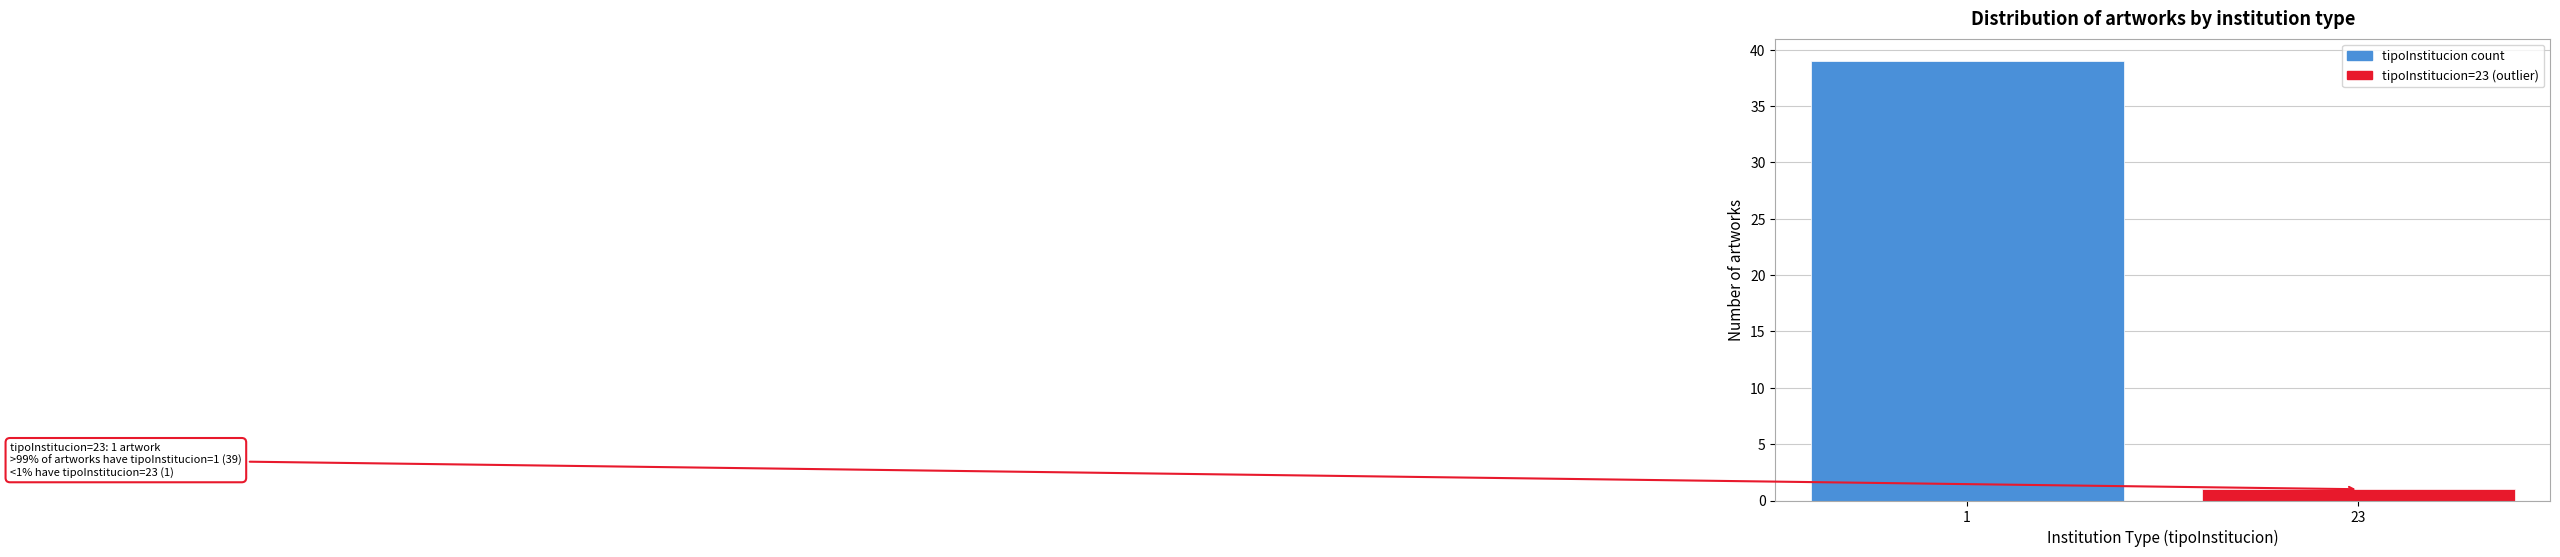

Reading left to right, extract all data points from this chart.

39	1